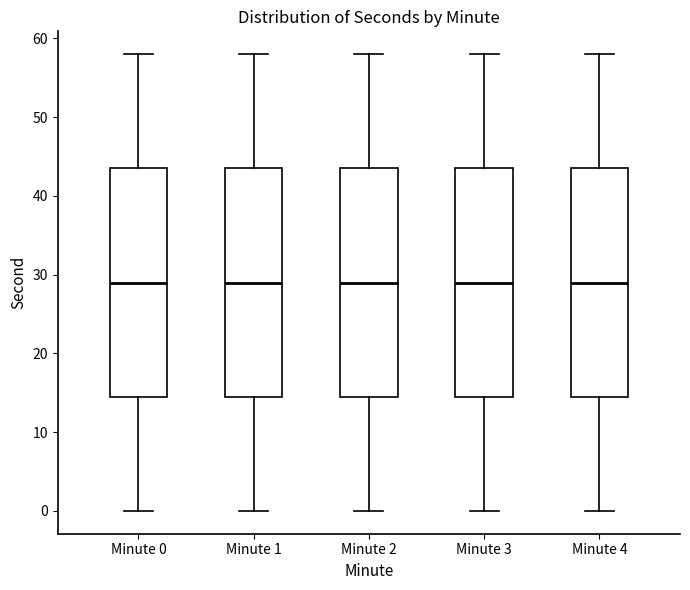

Reading left to right, read every box against the y-axis: the position of its median line, the range the box covers, and the ends of its whiskers. The values are not printed on the chart, so give them approximately, as read against the axis.

Minute 0: median 29, box 15 to 44, whiskers 0 to 58
Minute 1: median 29, box 15 to 44, whiskers 0 to 58
Minute 2: median 29, box 15 to 44, whiskers 0 to 58
Minute 3: median 29, box 15 to 44, whiskers 0 to 58
Minute 4: median 29, box 15 to 44, whiskers 0 to 58